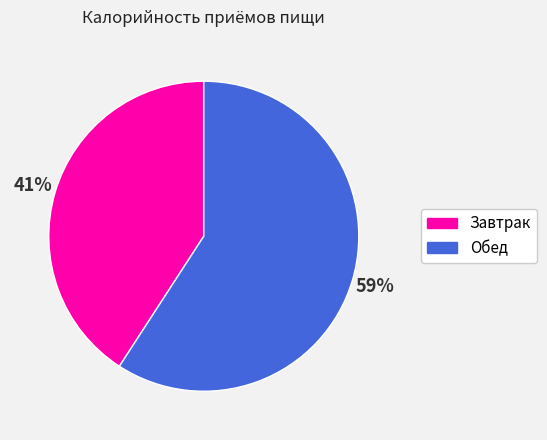

To the nearest percent, what portion does Обед represent?

59%